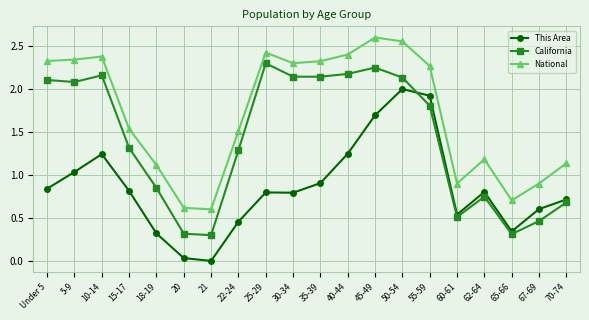

True or false: National and California intersect in this chart.

False